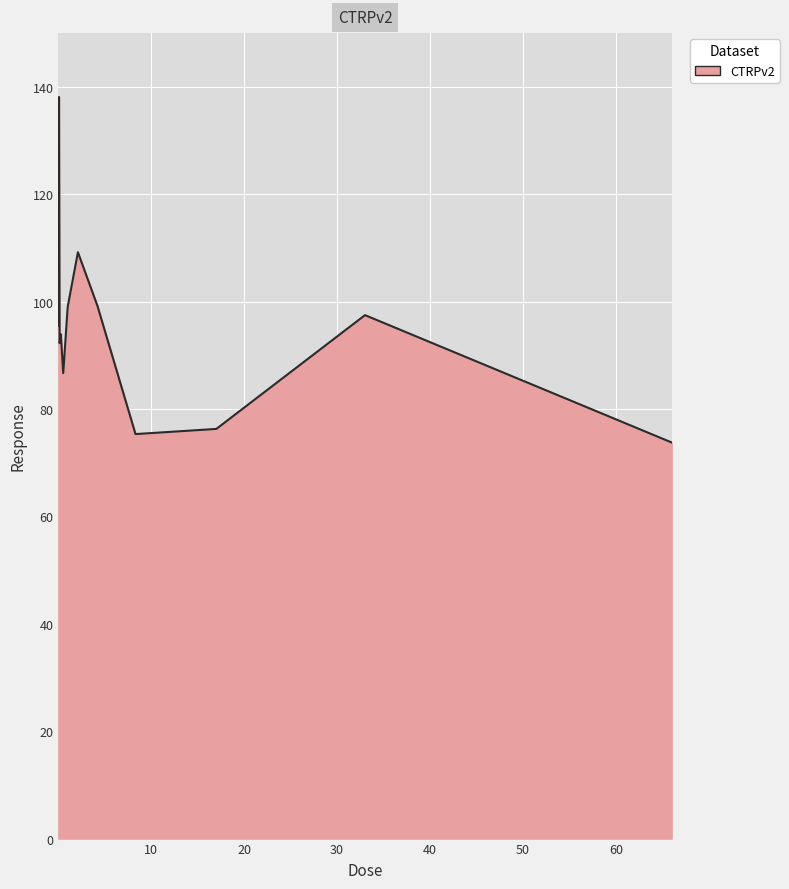

What is the maximum value shown in the chart?

138.1